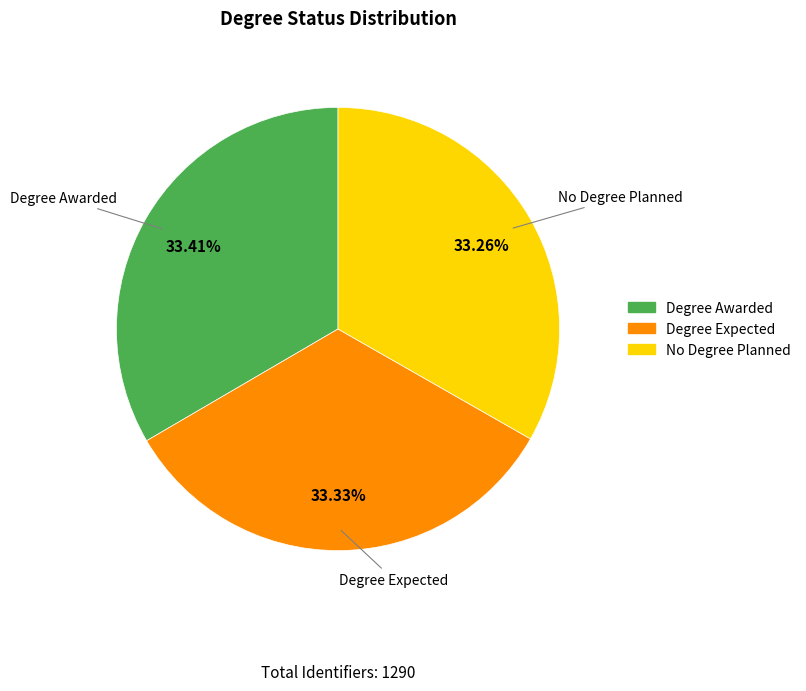

Count the number of slices in the pie.

3